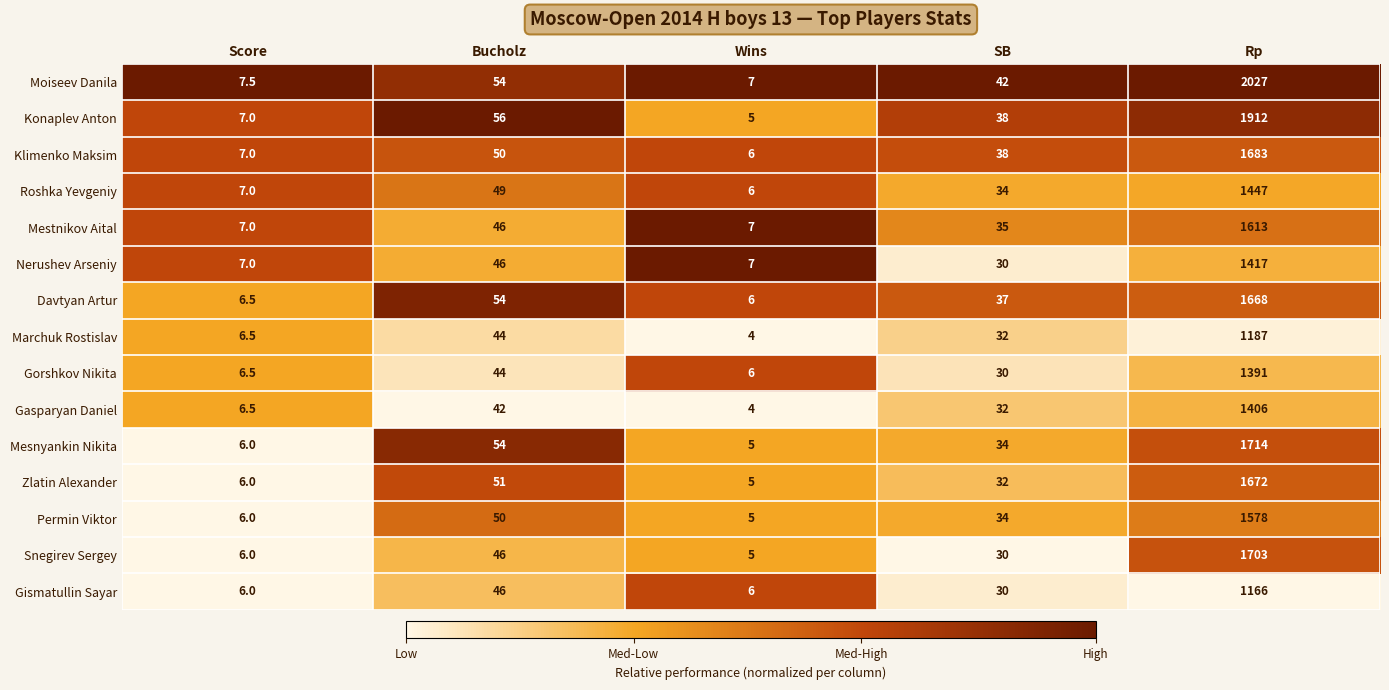

How many distinct data groups are displayed?

15